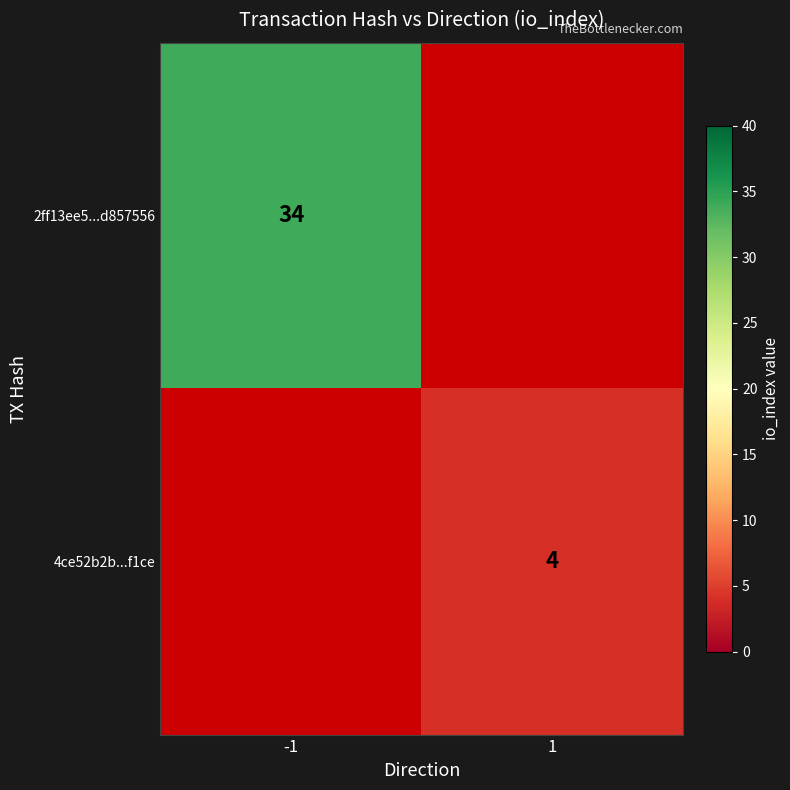

Is it true that 4ce52b2b...f1ce equals 4 at 1?

True